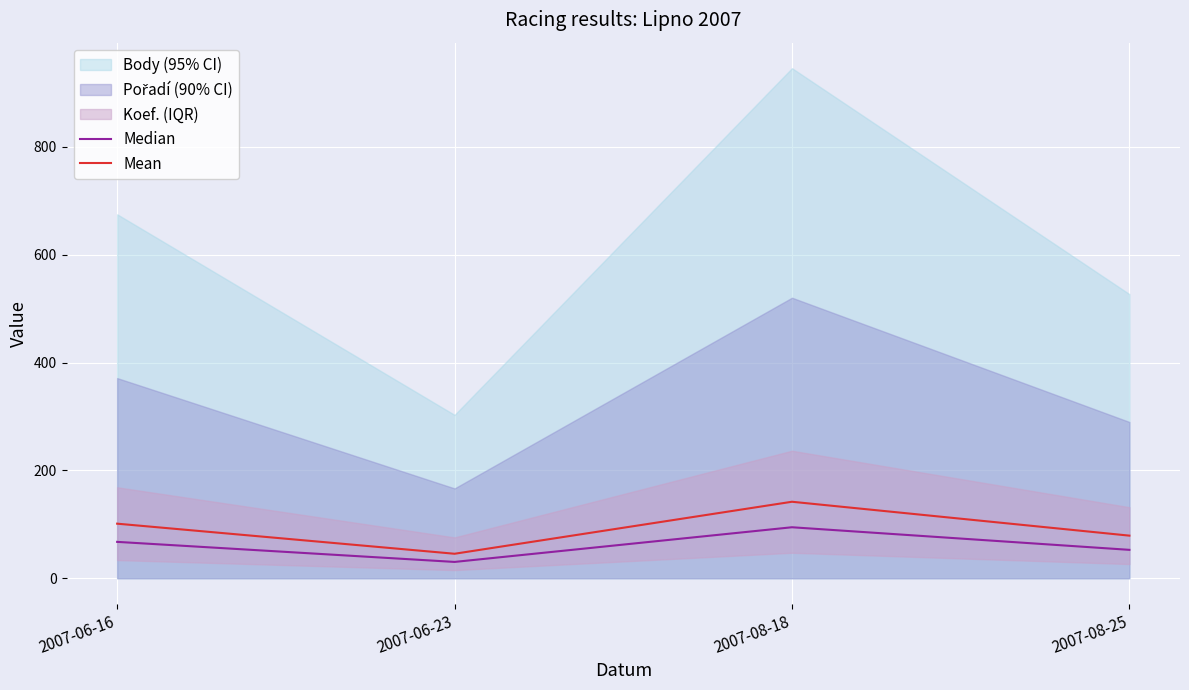

How many data points in Mean are less than 101?

2